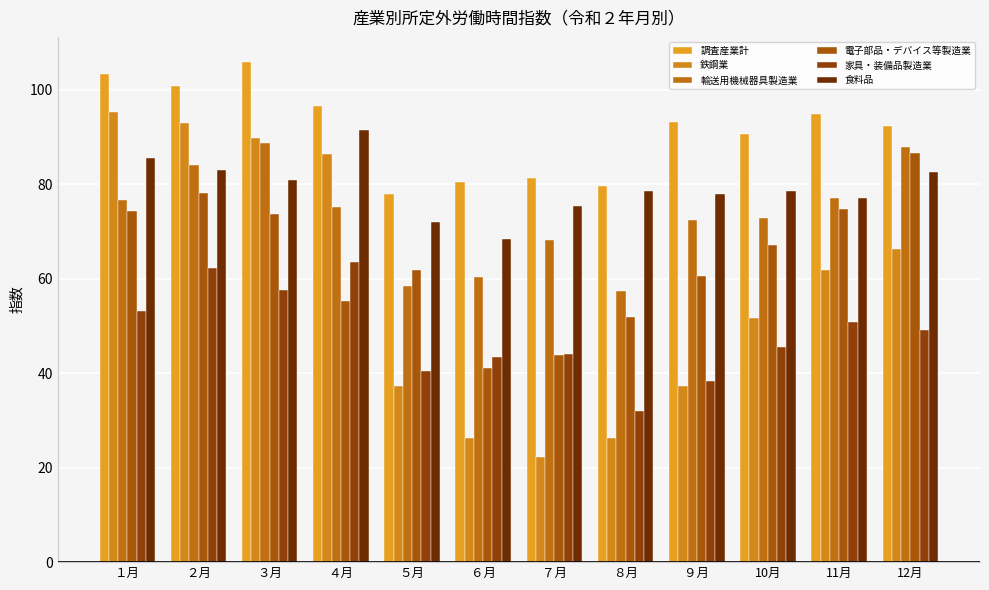

How many groups of bars are there?

12